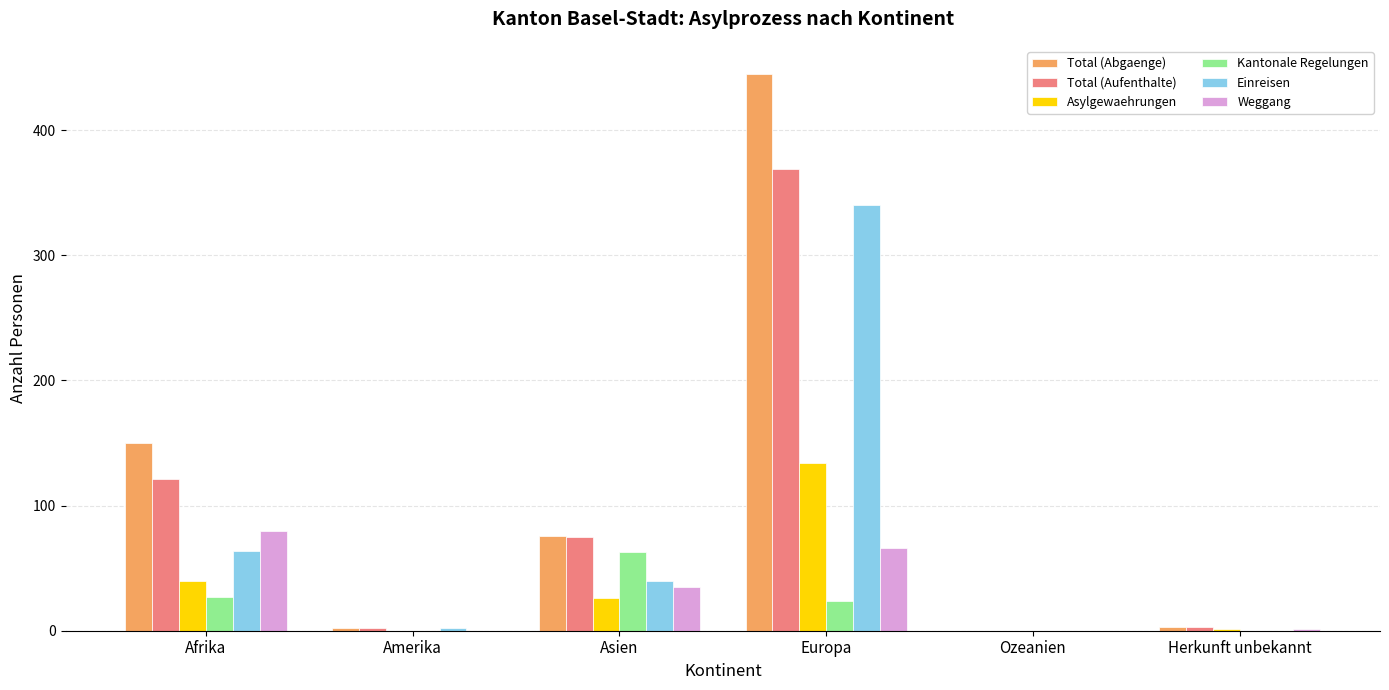

What is the highest value of the Total (Abgaenge) series?

445